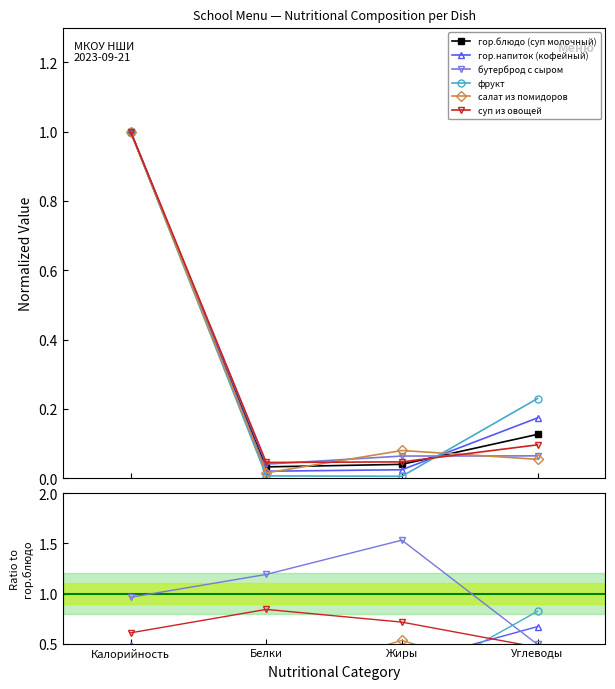

How many intersections are there between гор.блюдо (суп молочный) and фрукт?

1